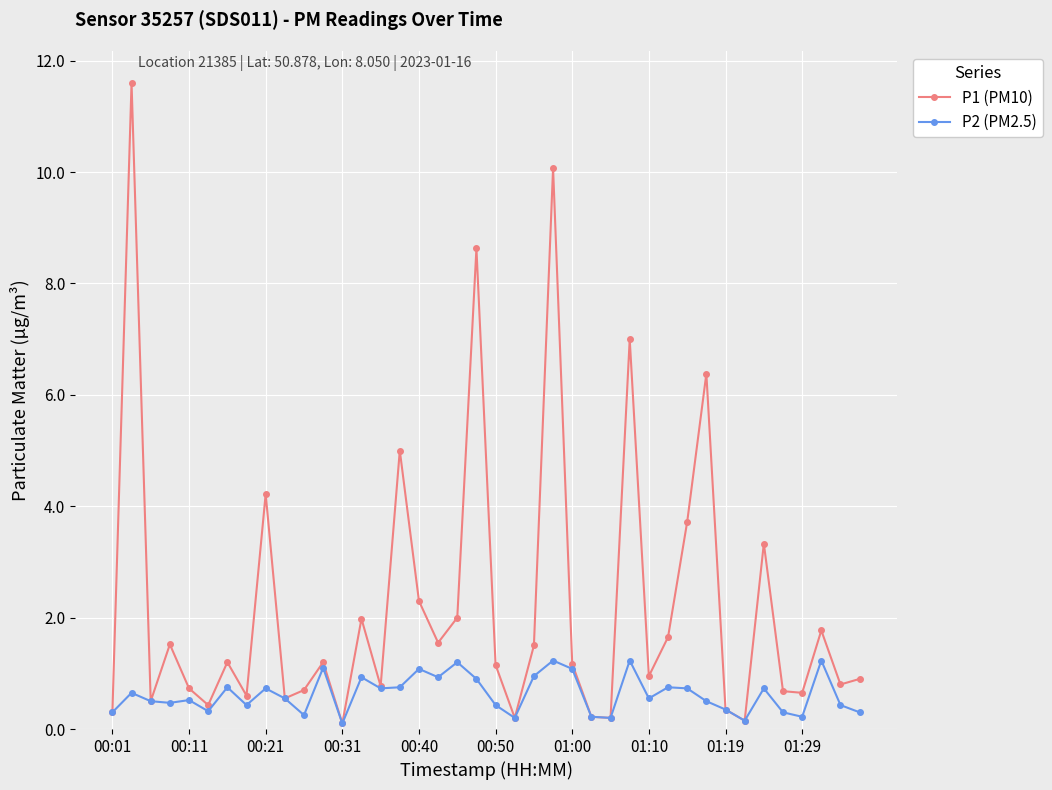

What is the value of the P1 (PM10) point at the 5th from the left?

0.7